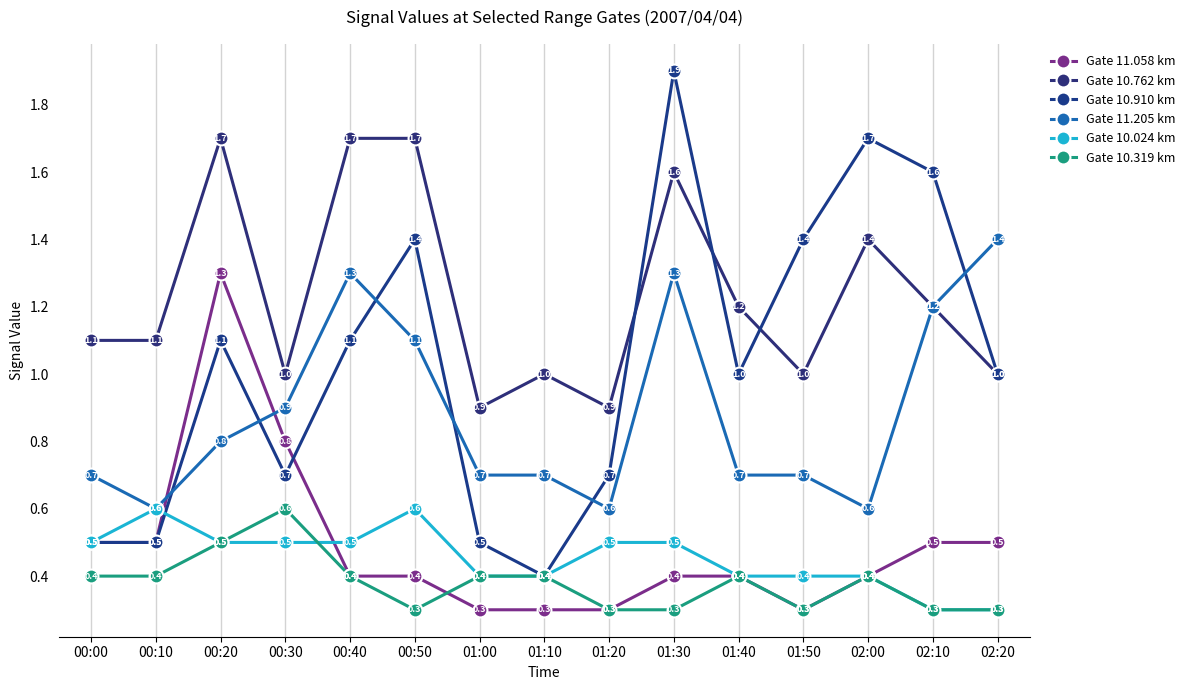

What is the spread (max minus min) of values at 00:40?

1.3